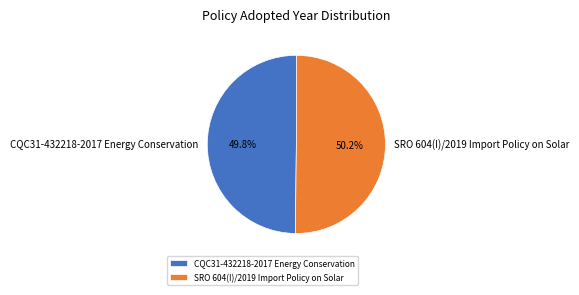

Approximately how many times larger is the value at SRO 604(I)/2019 Import Policy on Solar compared to CQC31-432218-2017 Energy Conservation?

1.0